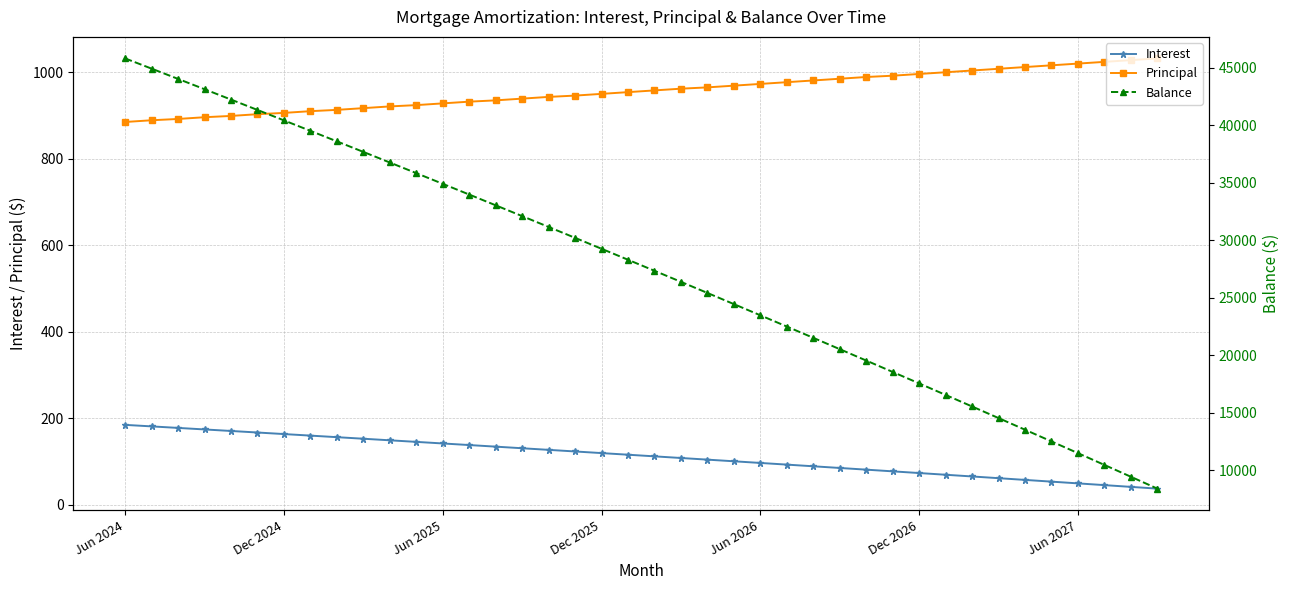

What is the lowest value of the Principal series?

885.0